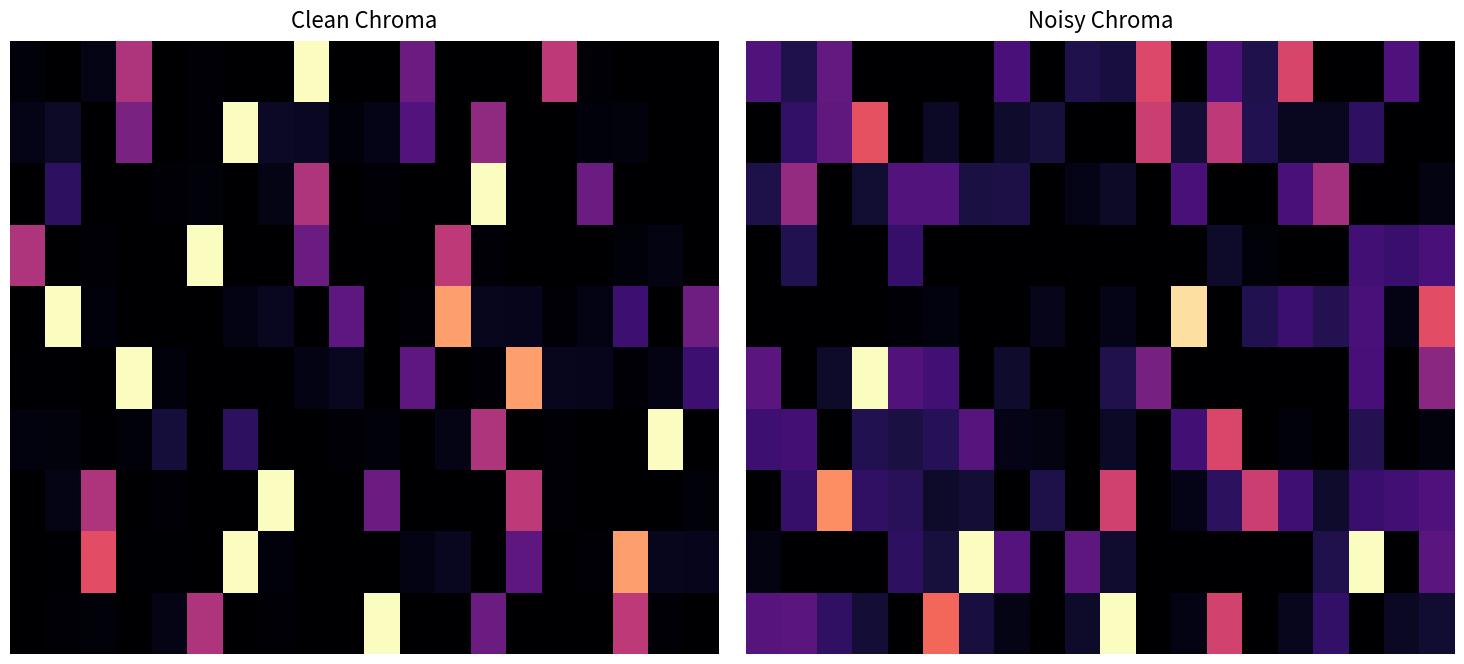

At which category is the sum across all series the highest?

17